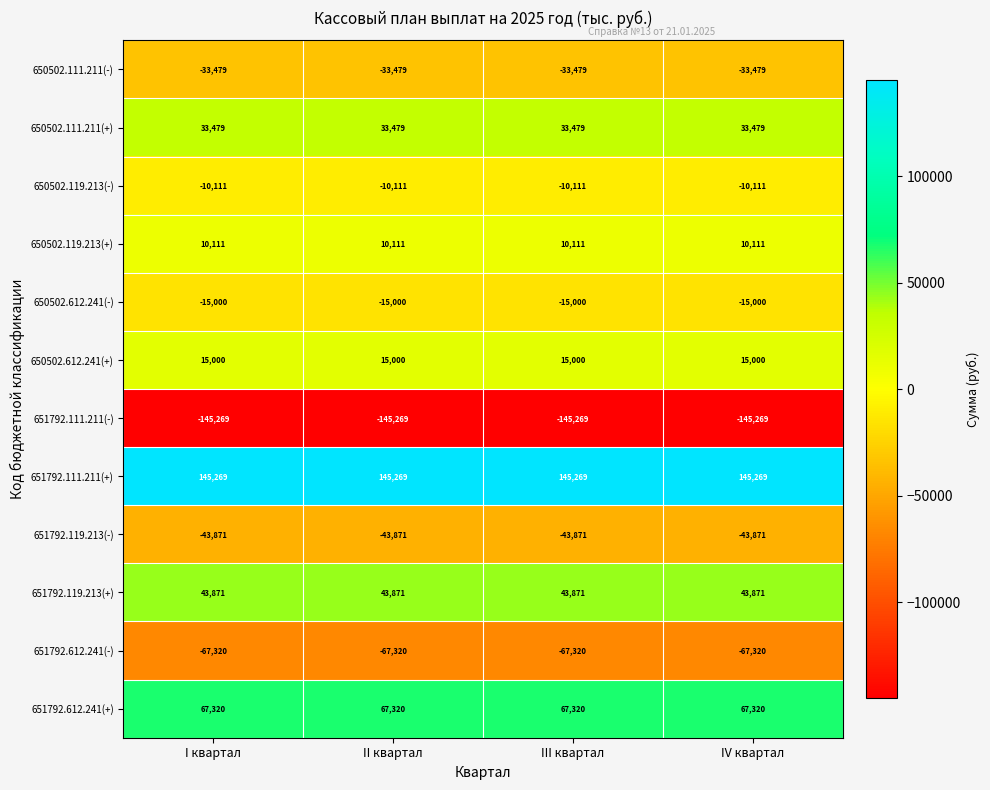

Where is 650502.111.211(-) nearest to the value -33479?

I квартал